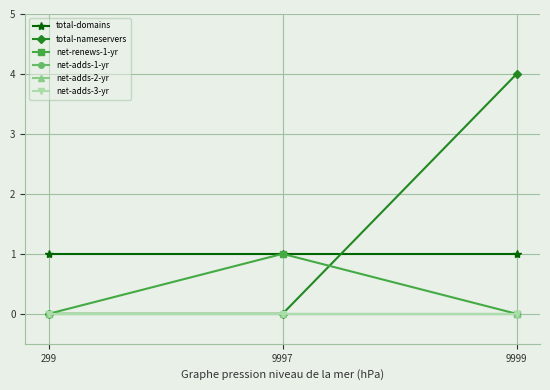

Reading left to right, what are all the values shown in this chart?

total-domains: 1	1	1
total-nameservers: 0	0	4
net-renews-1-yr: 0	1	0
net-adds-1-yr: 0	0	0
net-adds-2-yr: 0	0	0
net-adds-3-yr: 0	0	0